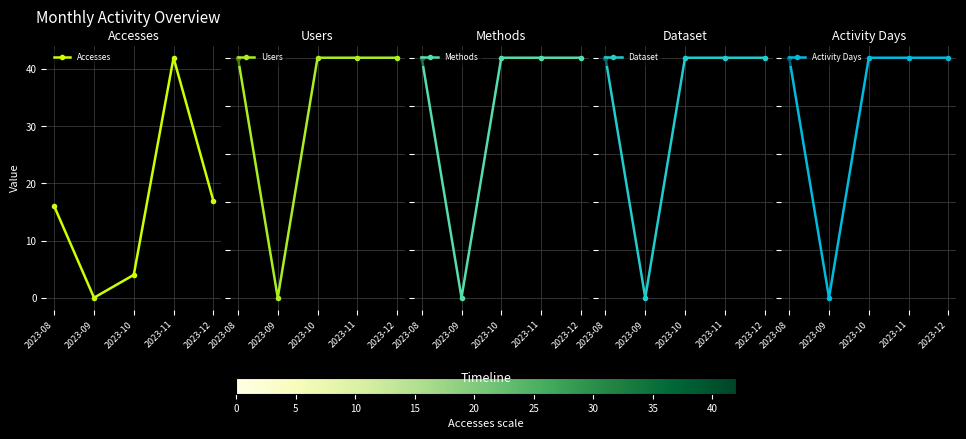

Which series has the largest total across all categories?

Accesses